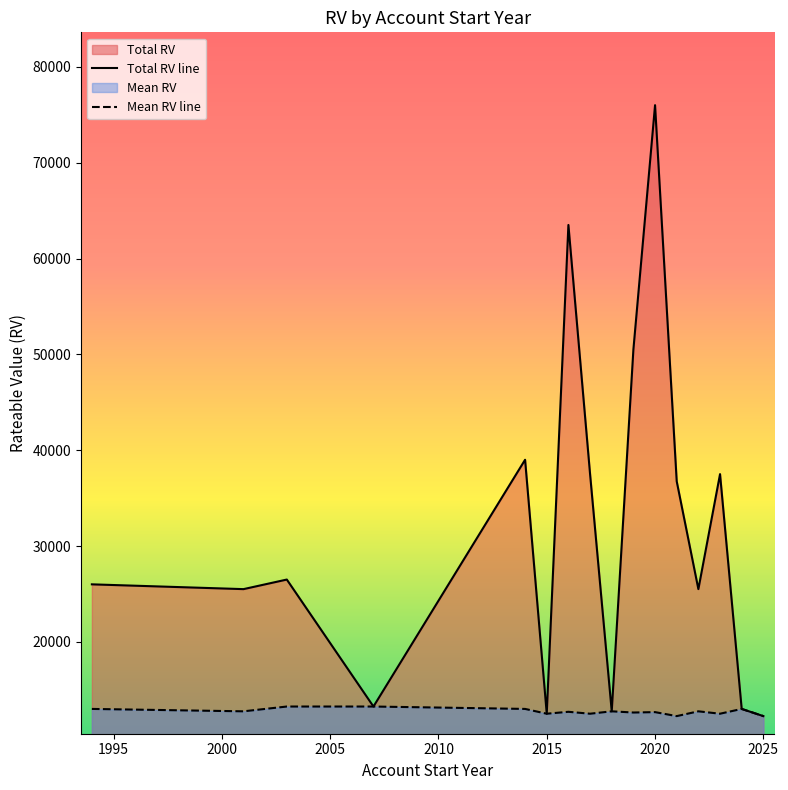

True or false: Total RV line and Mean RV line cross at least once.

False